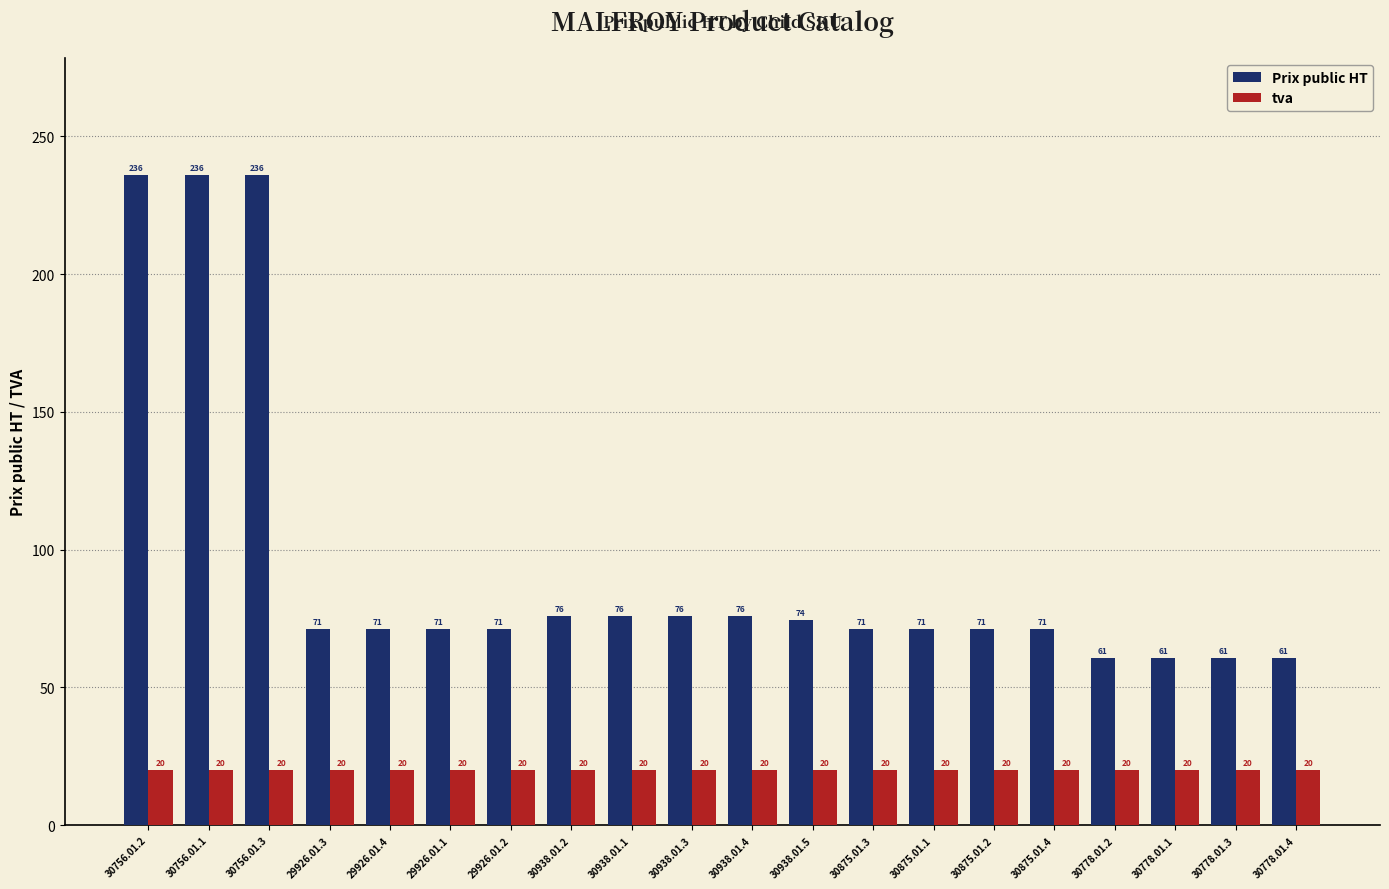

What is the difference between the highest and lowest values at 30756.01.1?

216.0